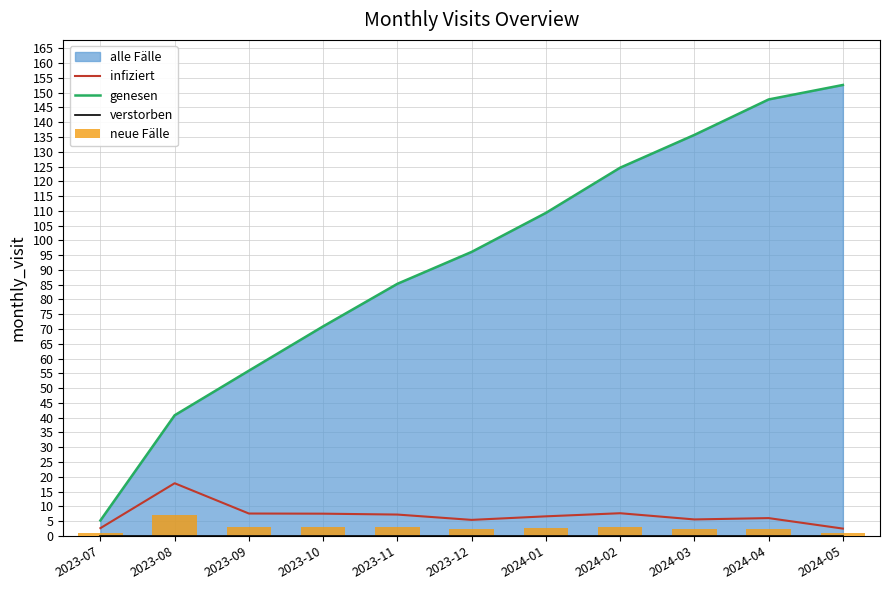

What is the average value of the verstorben series?

0.1